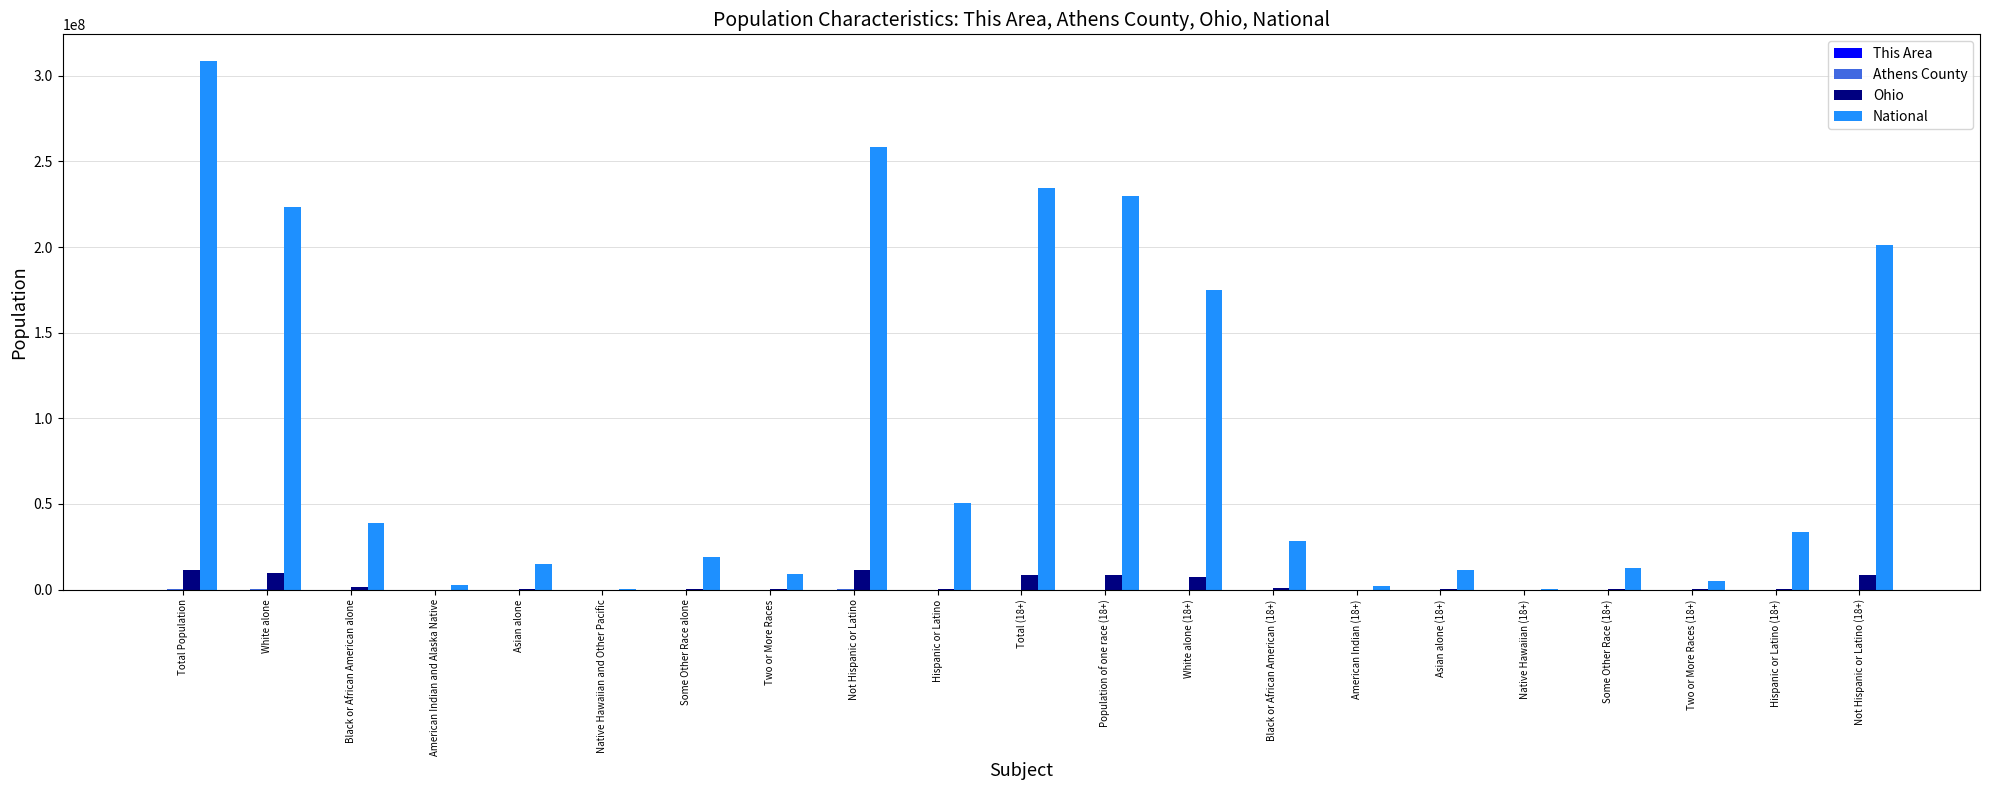

Which series has the largest total across all categories?

National